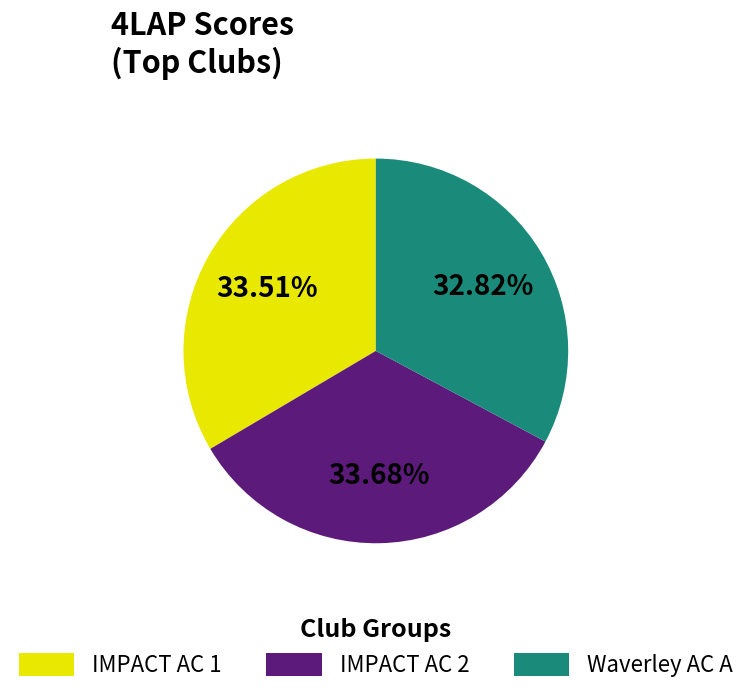

Is there any slice that represents more than half of the pie?

No